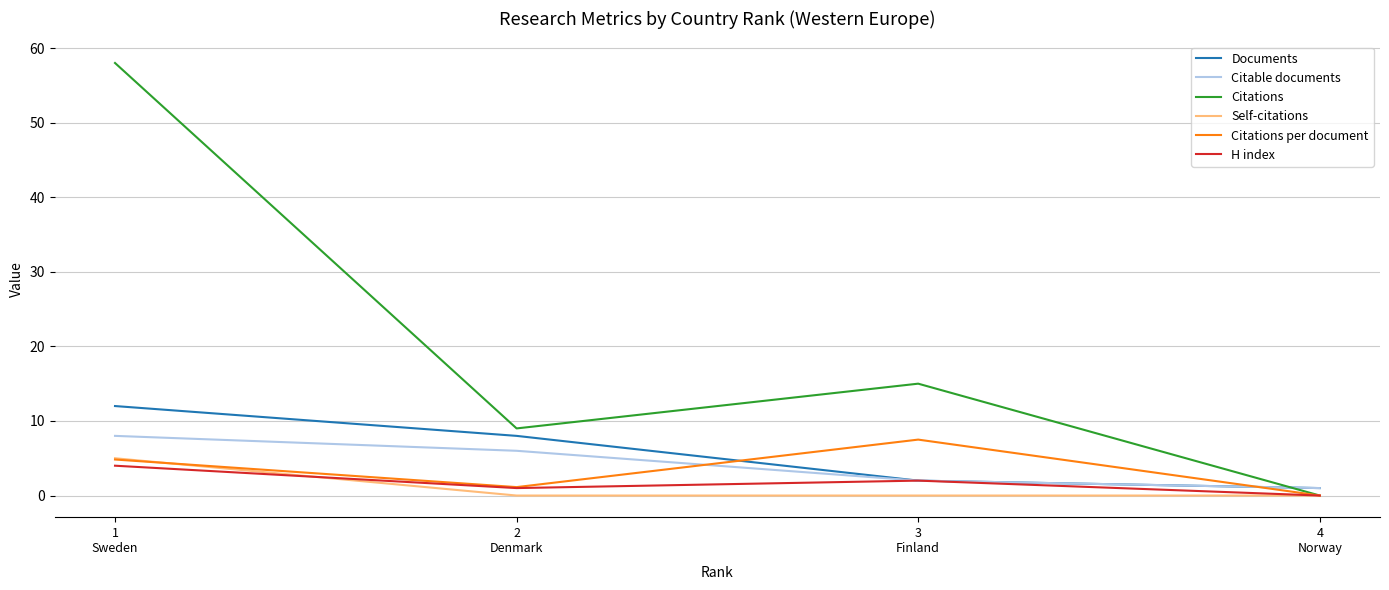

Is it true that H index equals 0.0 at 4
Norway?

True